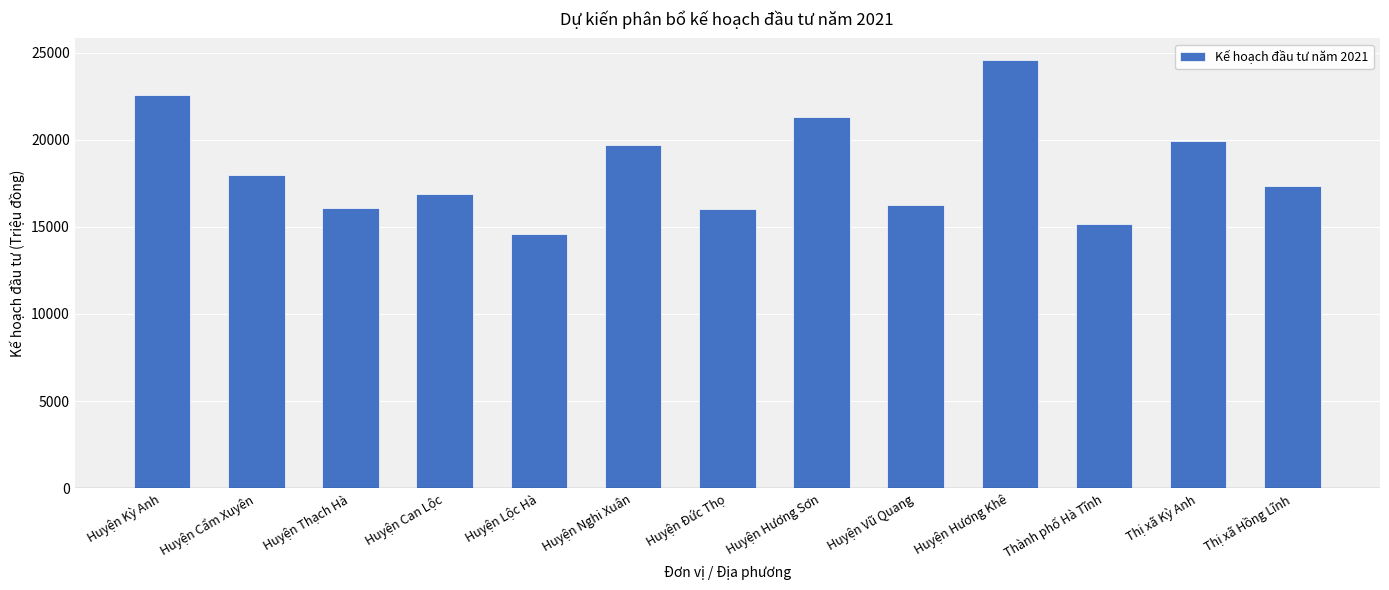

What is the difference between the maximum and minimum values?

10019.5